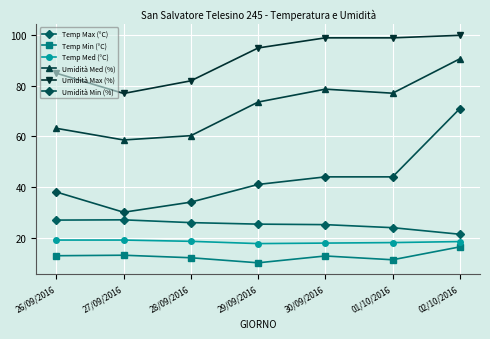

True or false: Umidità Med (%) has a value of 58.6 at 27/09/2016.

True